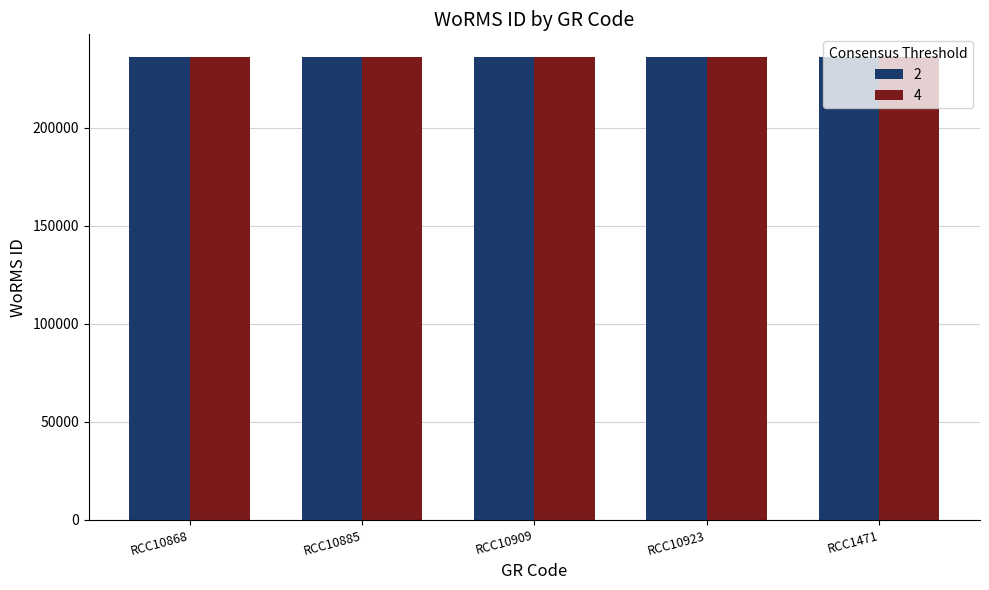

What is the total value across all series at RCC10868?

471970